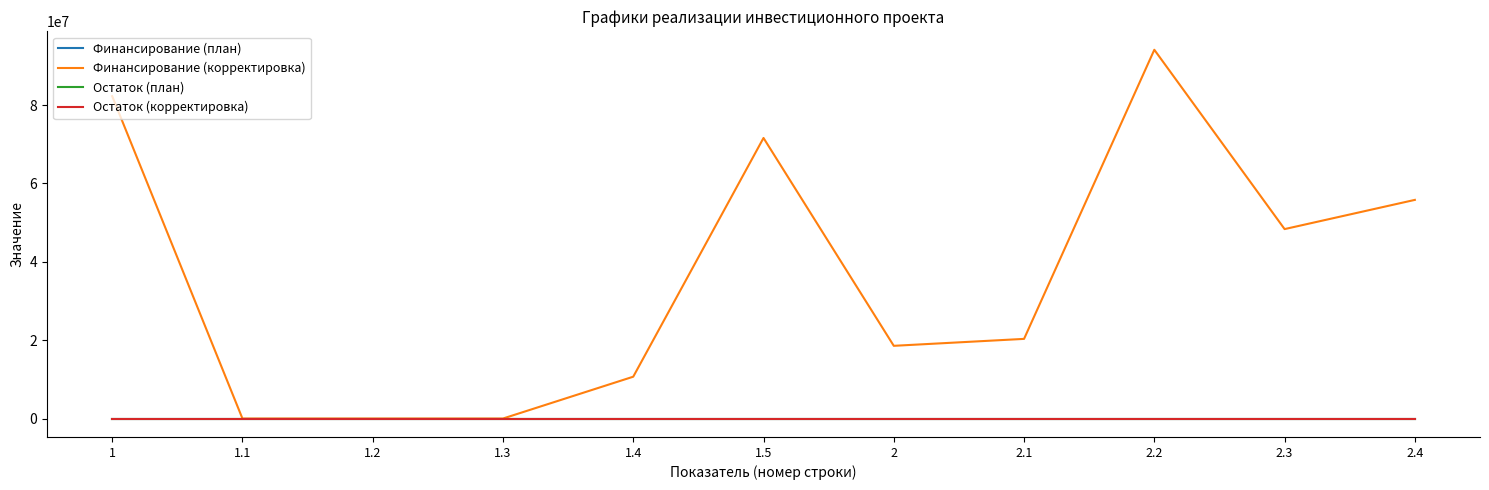

What are all the series names shown in the legend?

Финансирование (план), Финансирование (корректировка), Остаток (план), Остаток (корректировка)